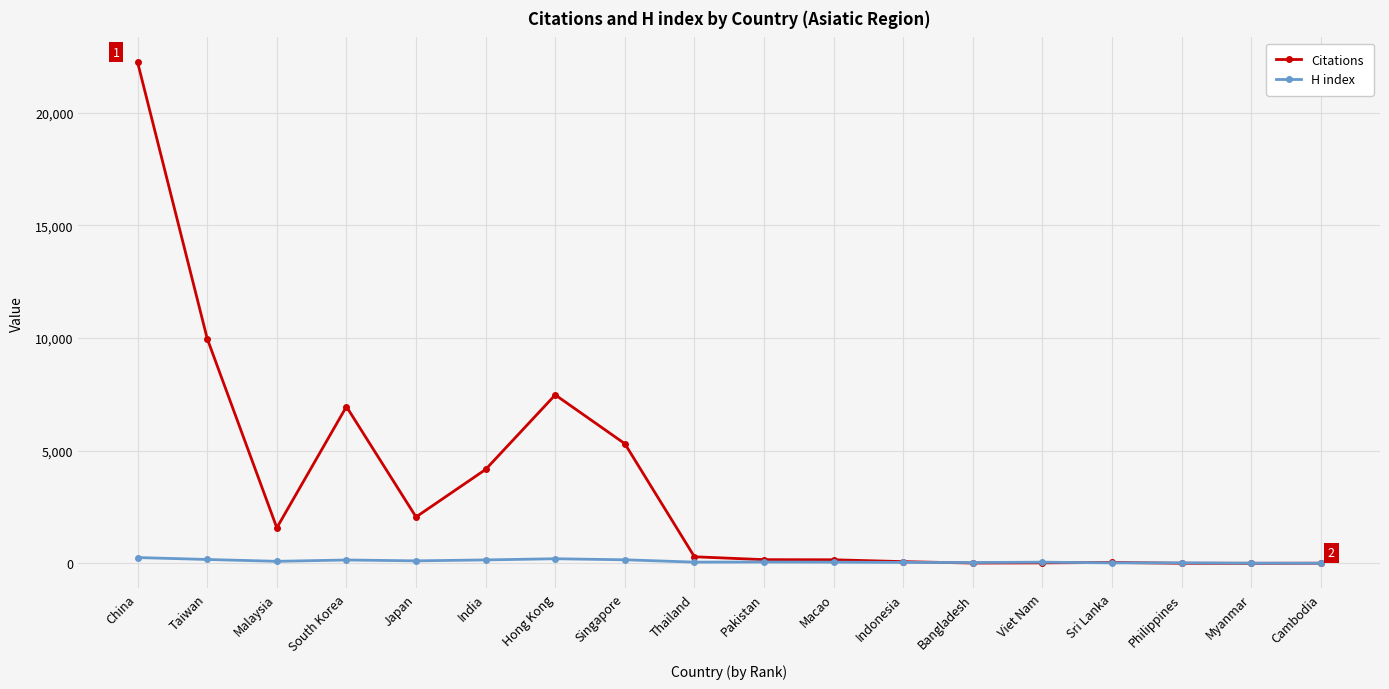

The Citations series shows 1518 at Hong Kong. True or false?

False